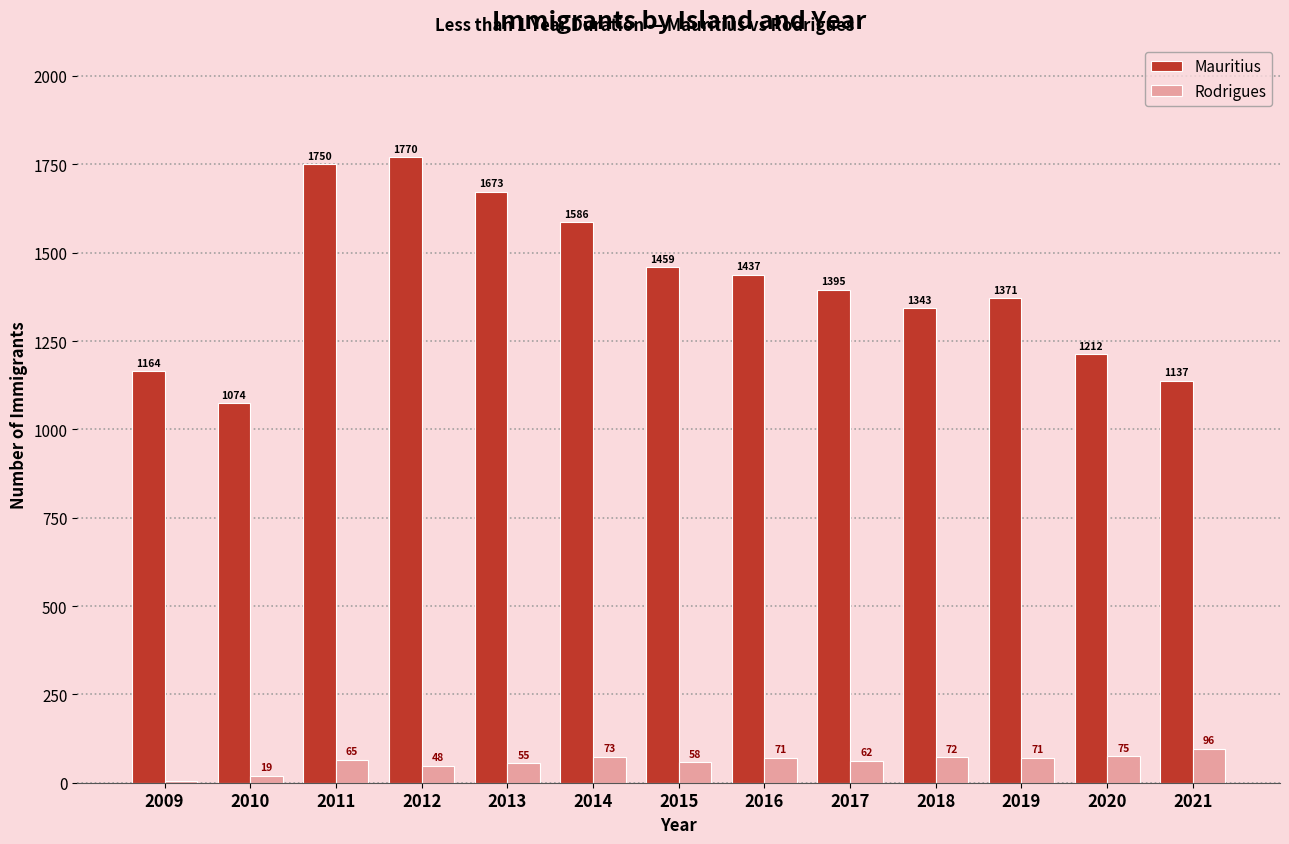

What value does the Mauritius series have at 2013?

1673